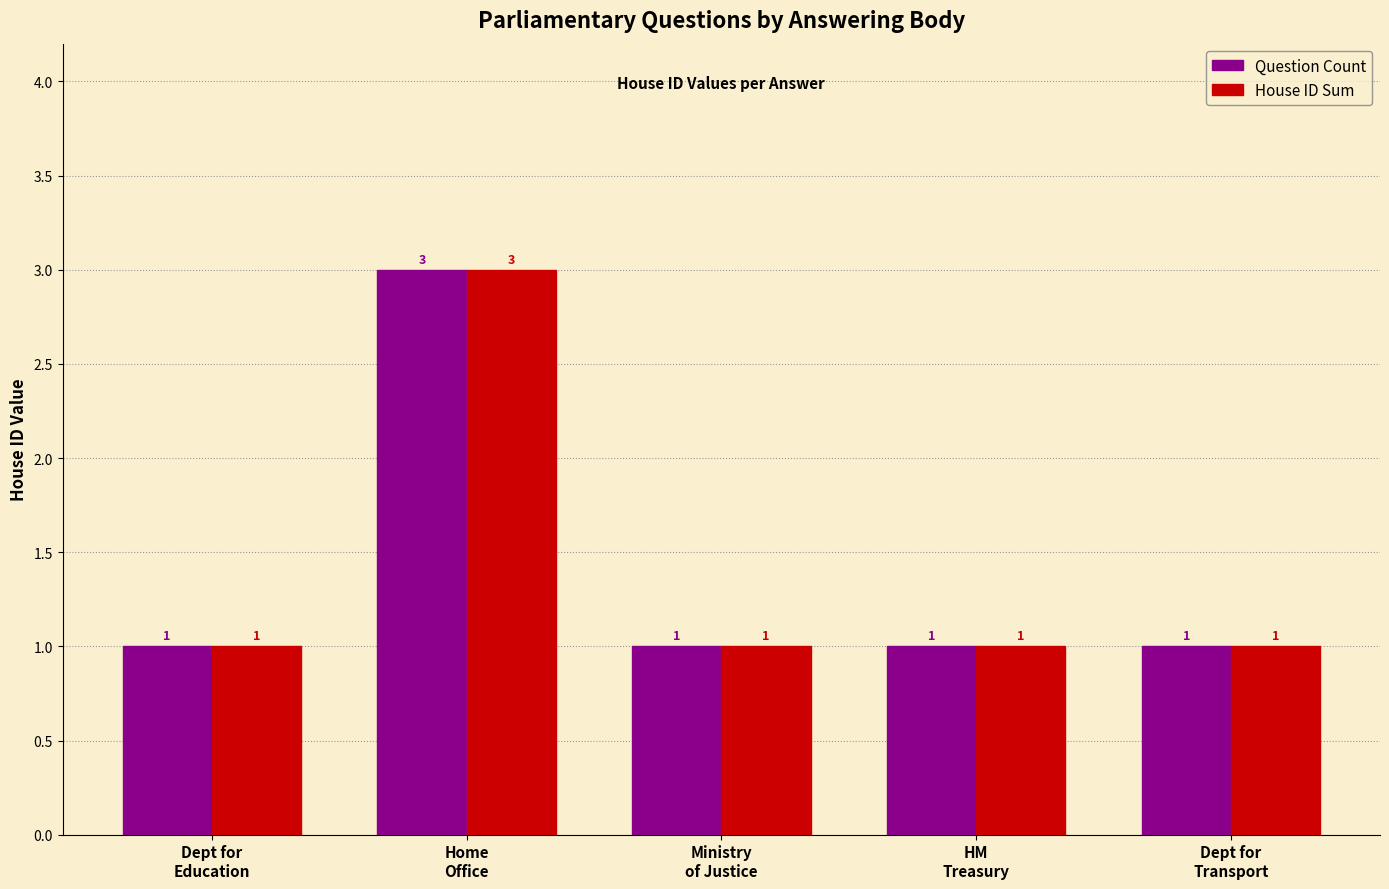

The Question Count series shows 1 at Dept for
Transport. True or false?

True